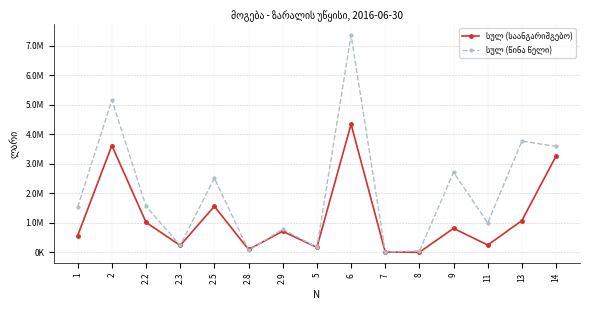

Is this an area chart (filled region under the line)?

No